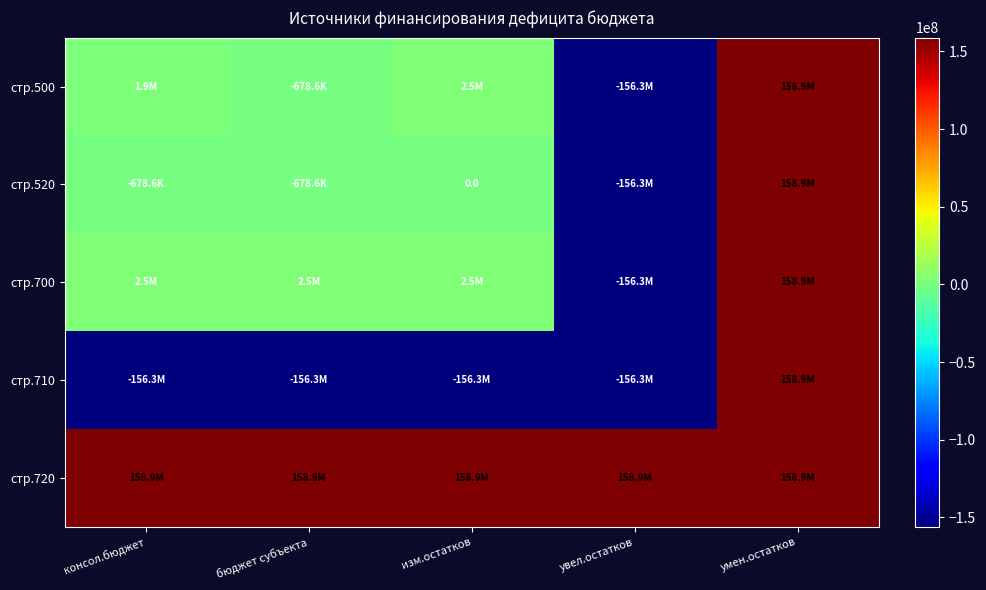

The стр.520 series shows 158856257.6 at умен.остатков. True or false?

True